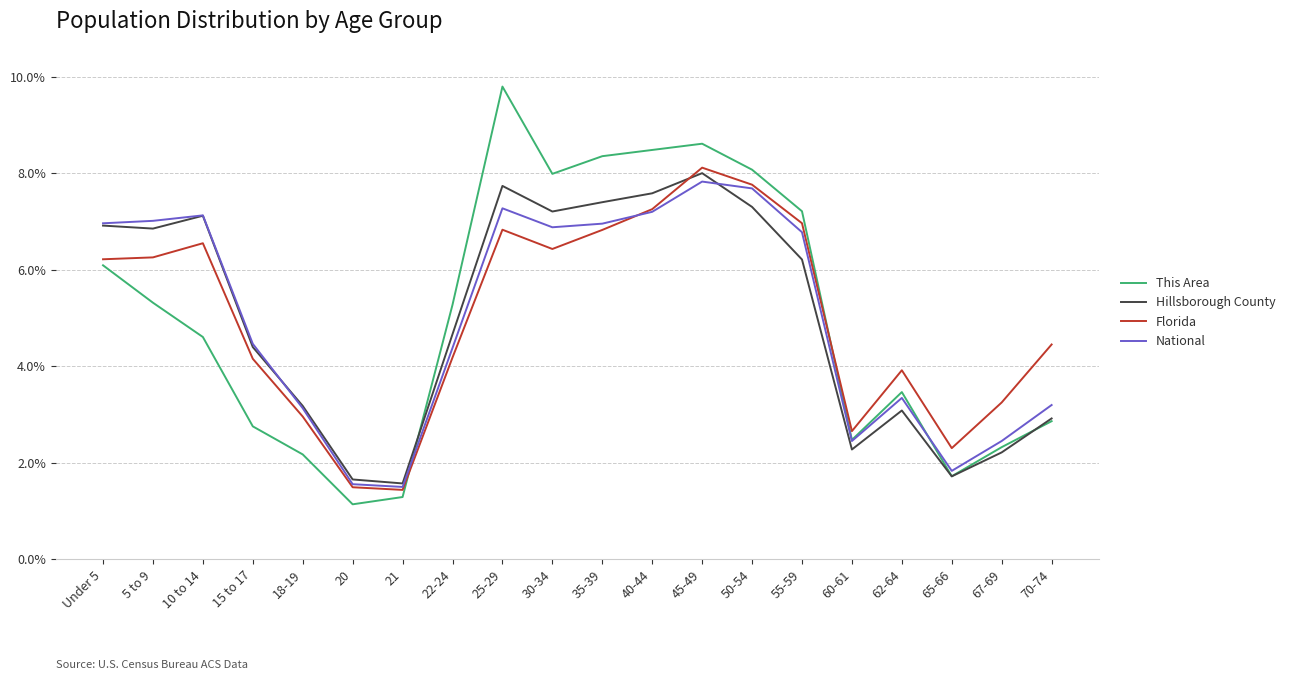

Does the chart have visible grid lines?

Yes